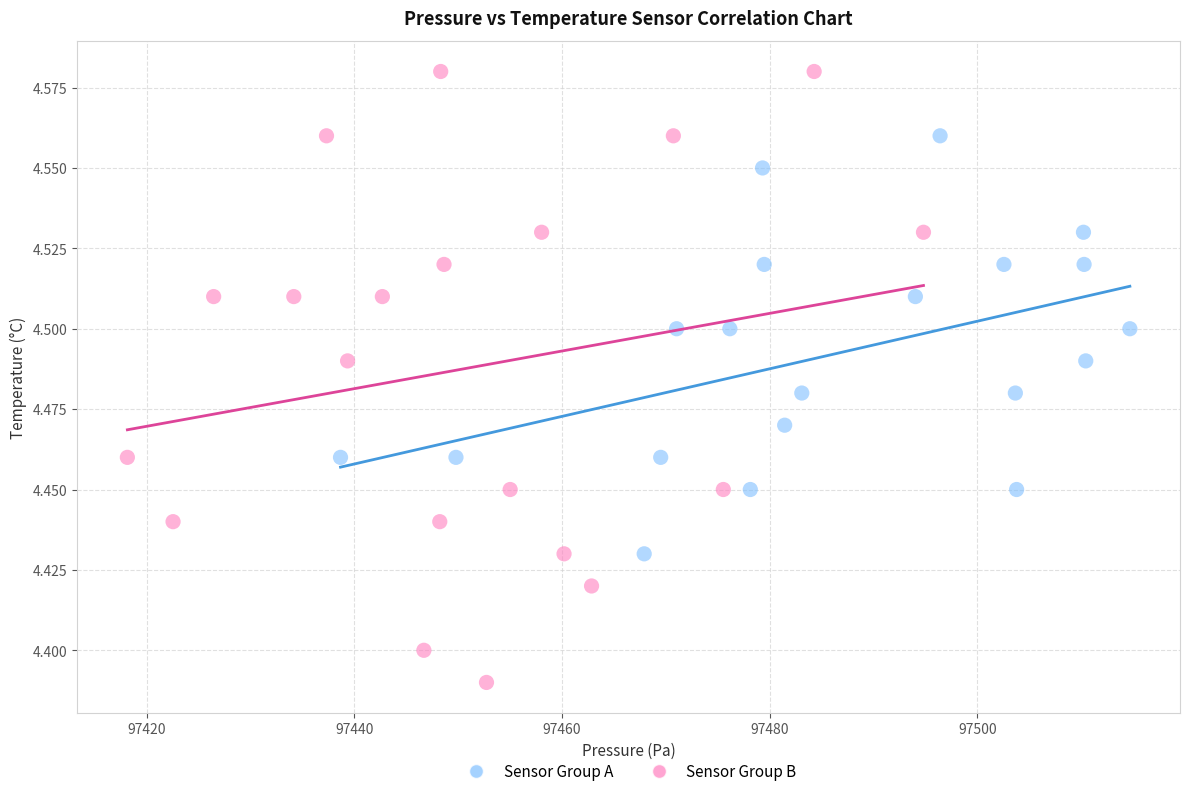

Which series has the widest spread of Y values?

Sensor Group B